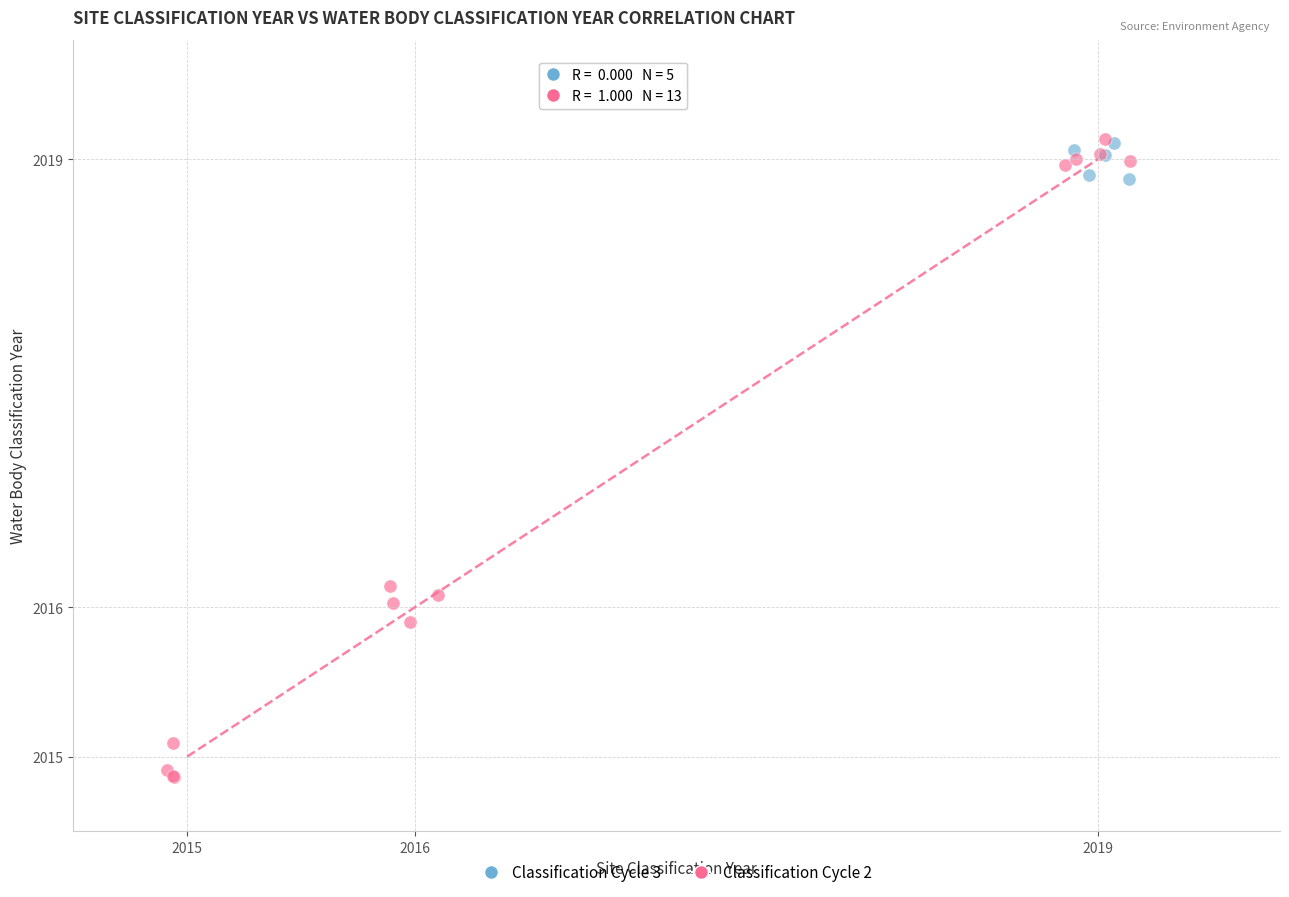

Which series has the widest spread of Y values?

Classification Cycle 2